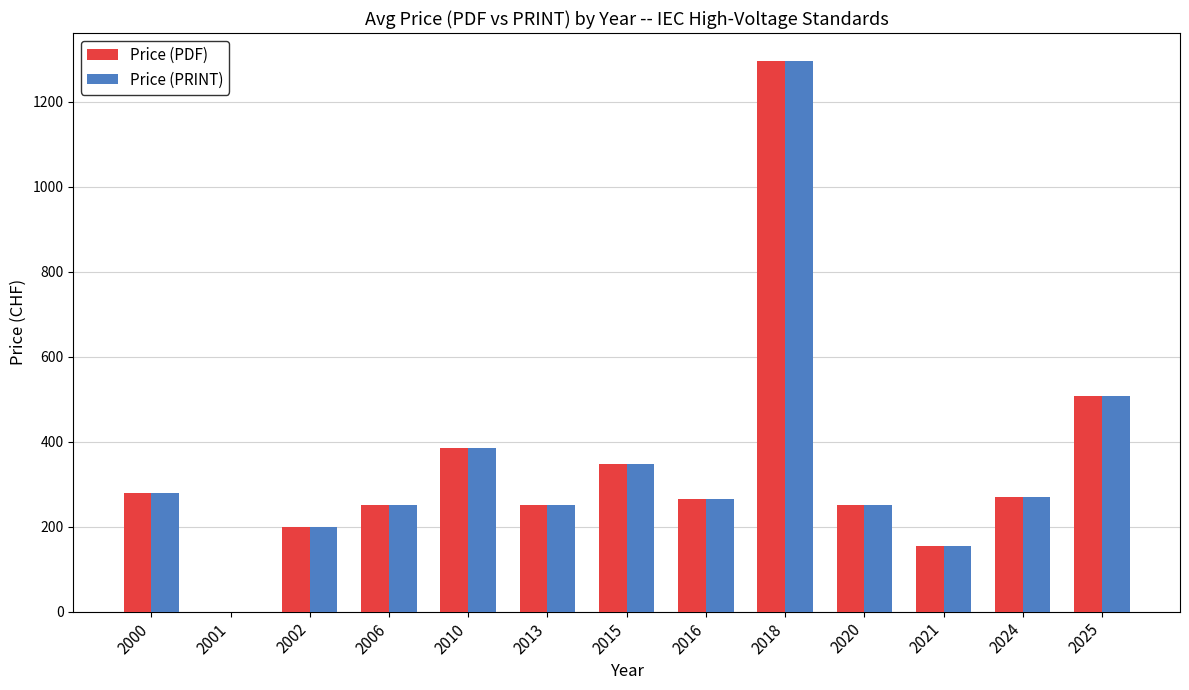

The Price (PRINT) series shows 506.5 at 2025. True or false?

True